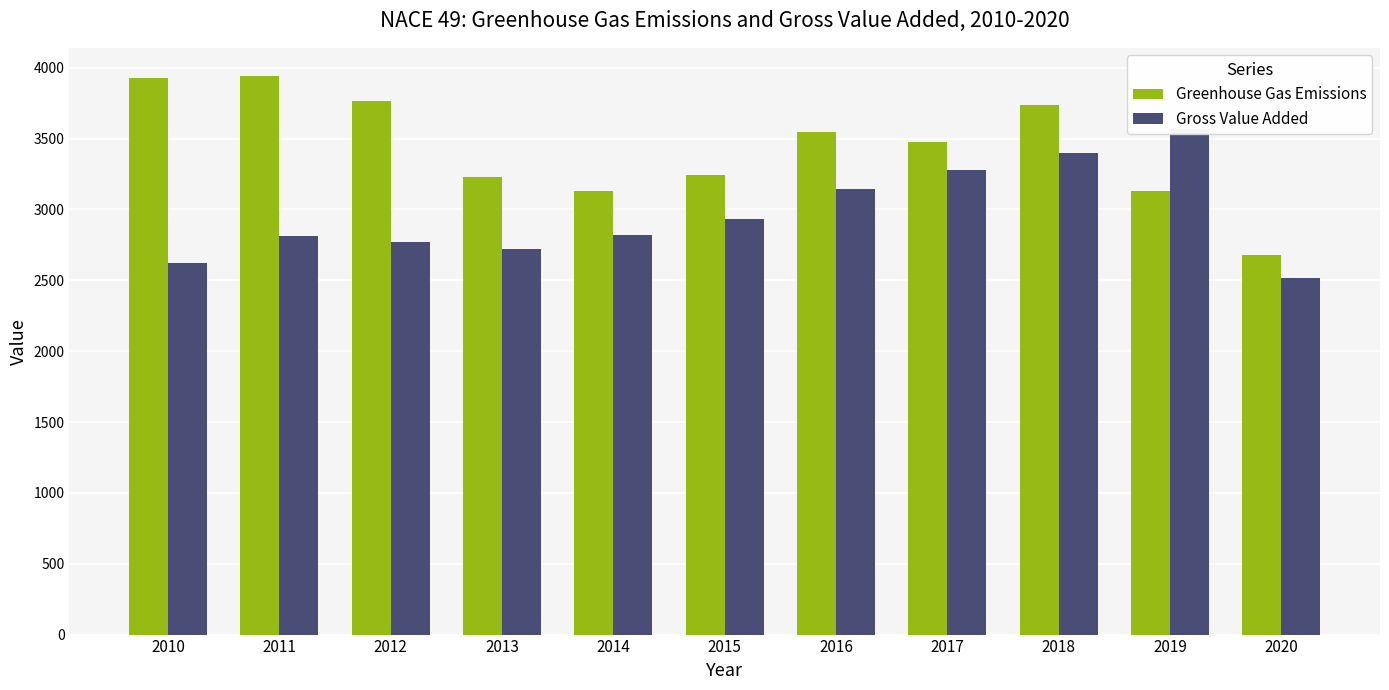

Is it true that Gross Value Added equals 2720.5 at 2013?

True